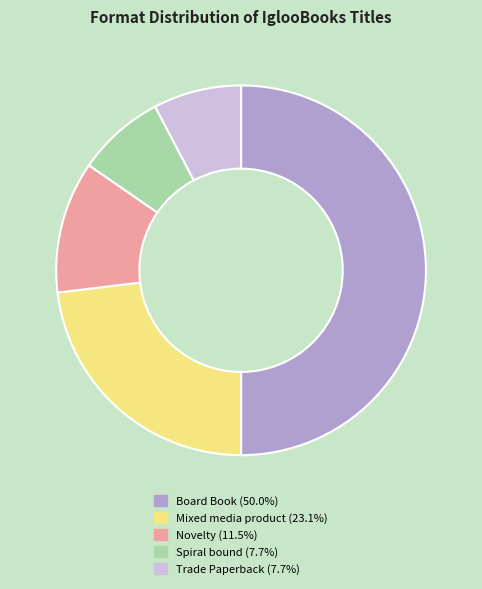

Does Trade Paperback (7.7%) represent more than half of the total?

No